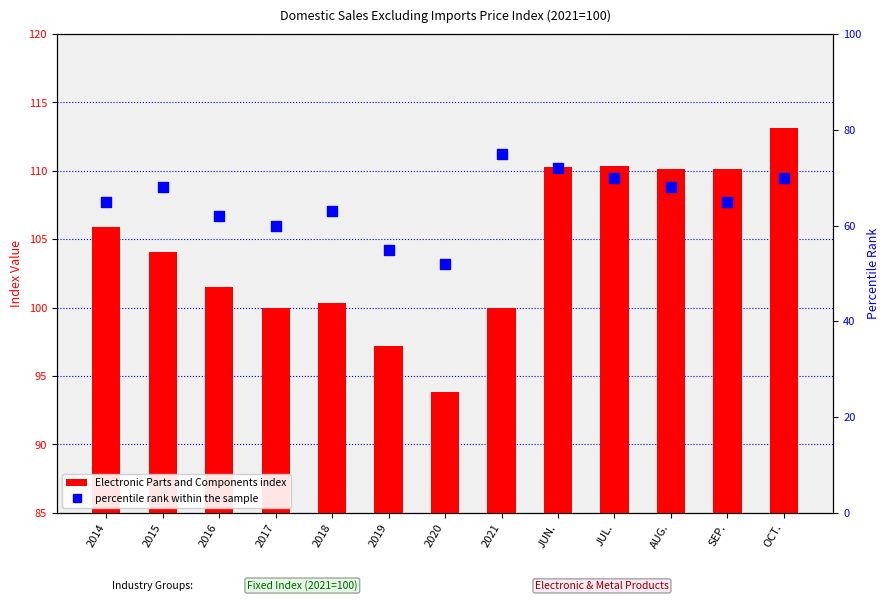

Which series reaches the maximum Y coordinate?

Electronic Parts and Components